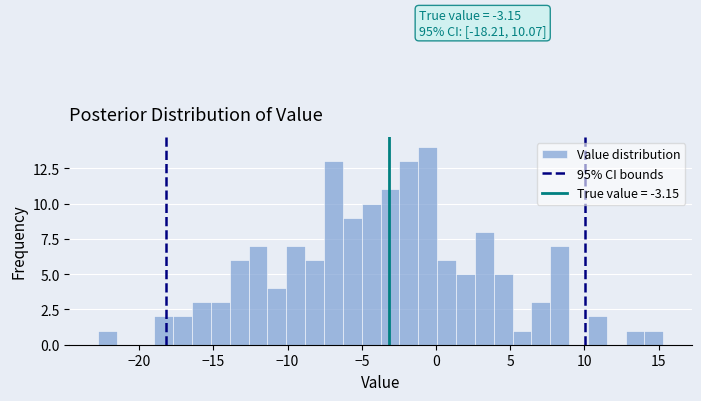

Around what value on the x-axis is the tallest bar? Give the approximate position of its centre, as read against the axis.

-0.5